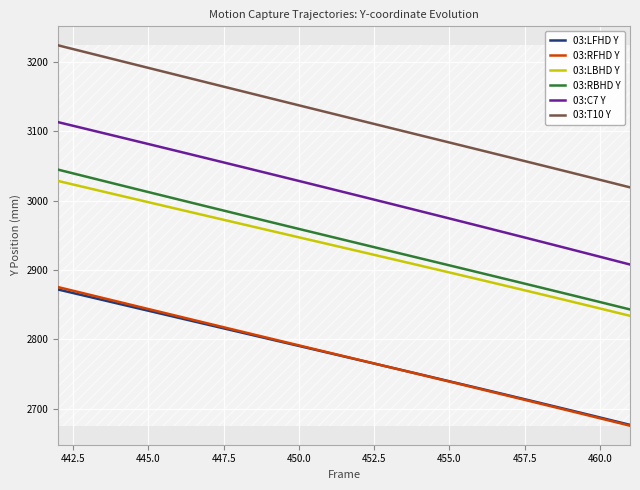

True or false: 03:LBHD Y and 03:T10 Y intersect in this chart.

False